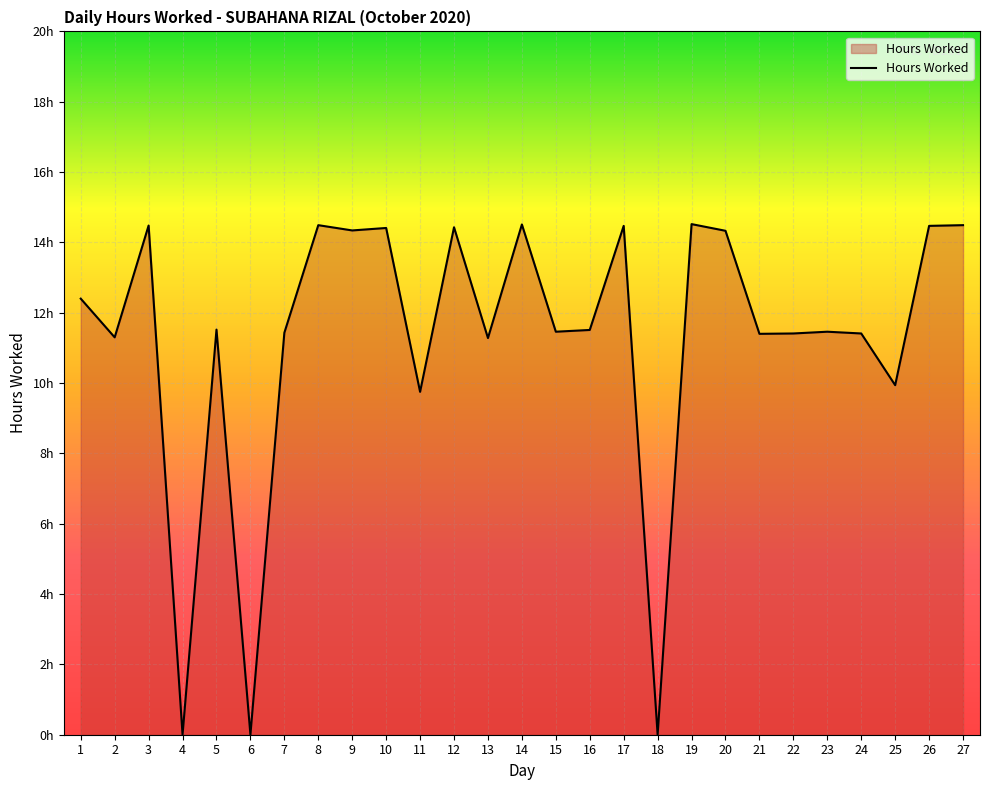

Does the chart display data point markers on the line(s)?

No